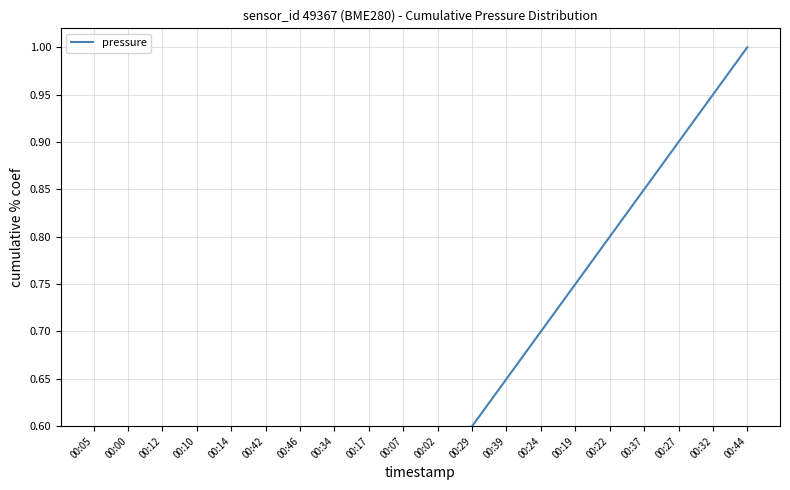

What value does the data have at 00:27?

0.9